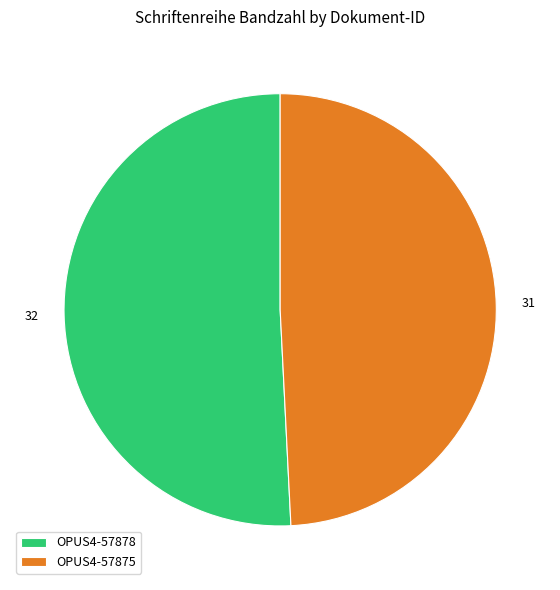

How many slices are in this pie chart?

2